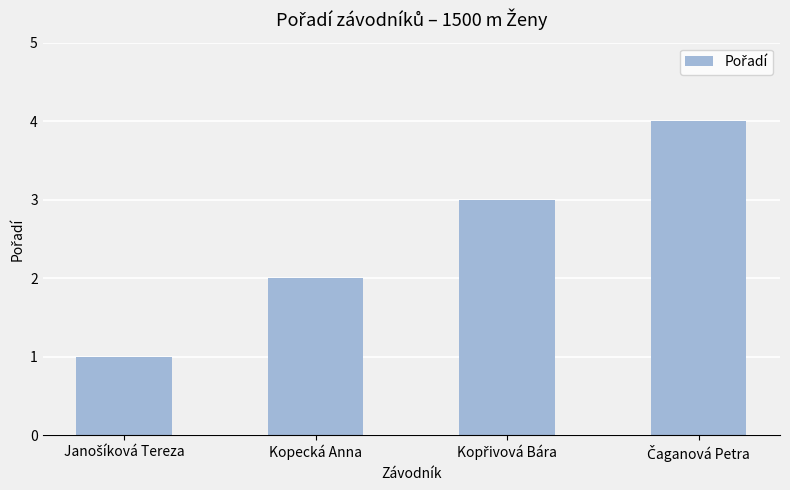

The value at Kopecká Anna is 1. True or false?

False